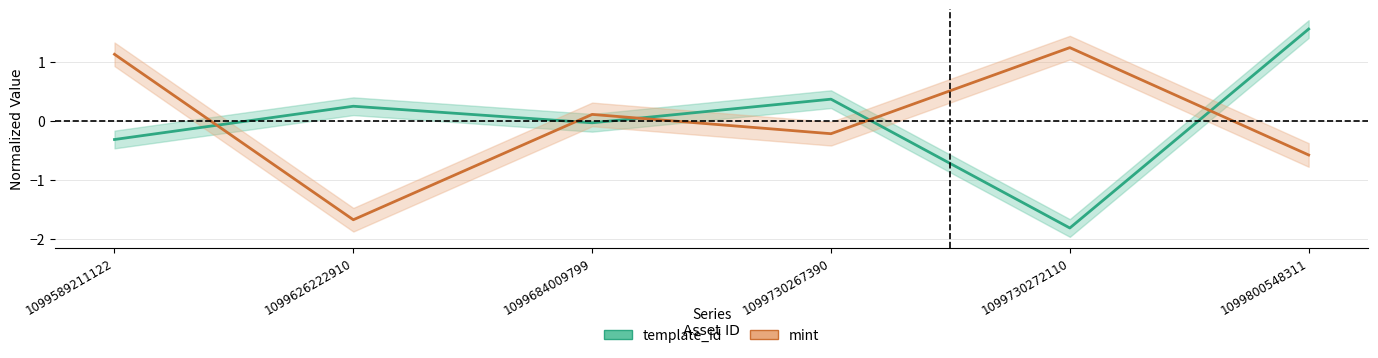

True or false: mint has more than 1 interior local peaks.

True